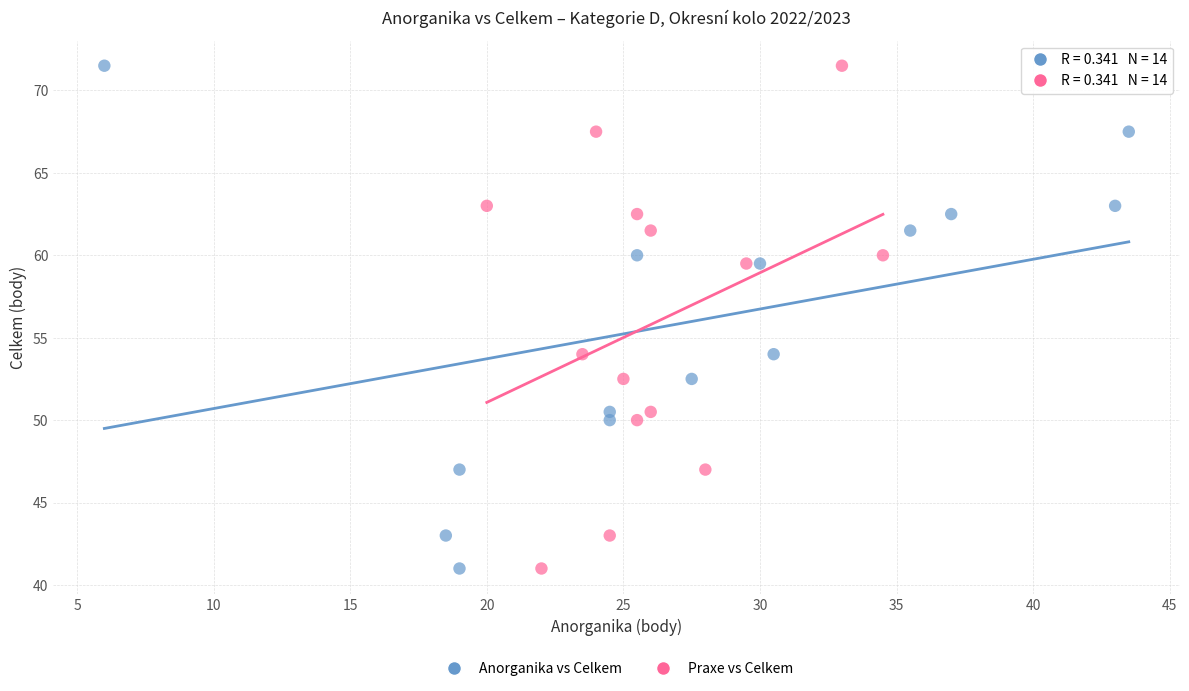

What are all the series names shown in the legend?

Anorganika vs Celkem, Praxe vs Celkem